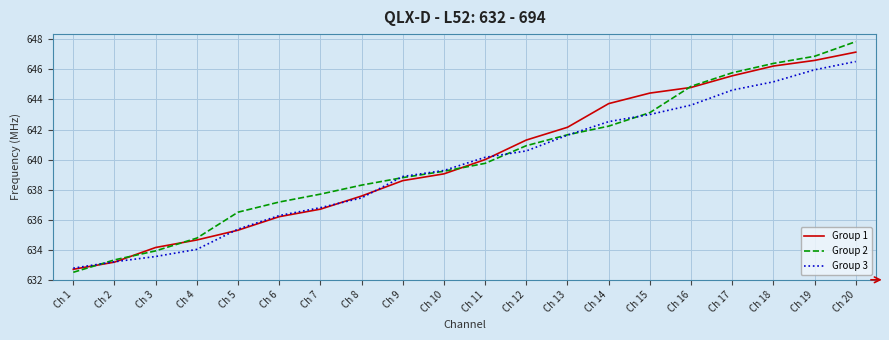

Which series changed the most between Ch 11 and Ch 17?

Group 2